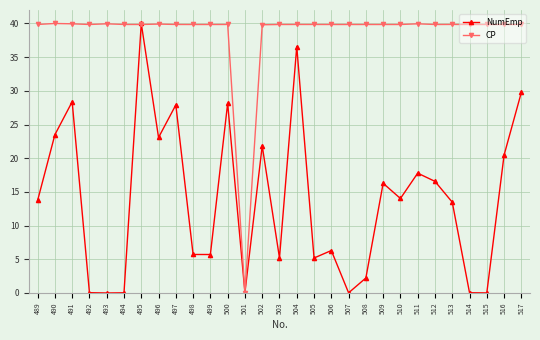

What is the maximum value shown in the chart?

40.0